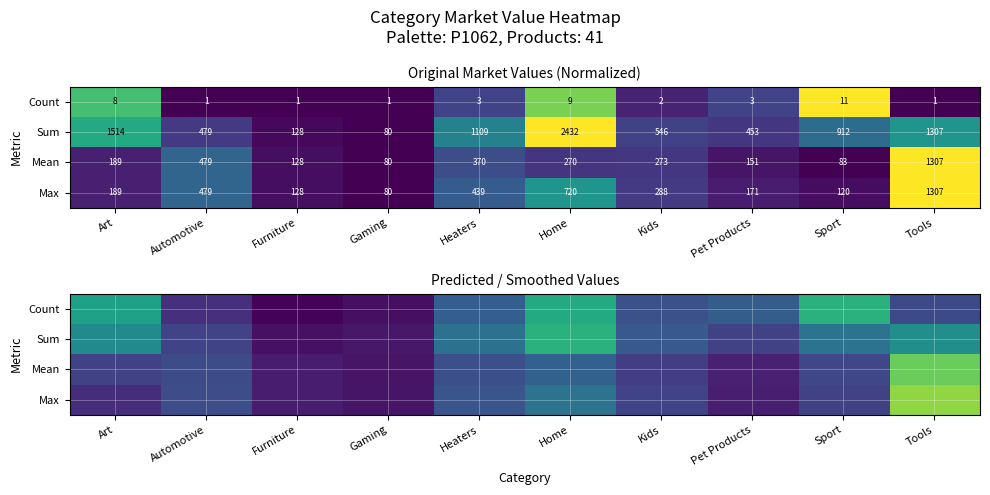

What is the difference between the second highest and second lowest values in the Count series?

0.6